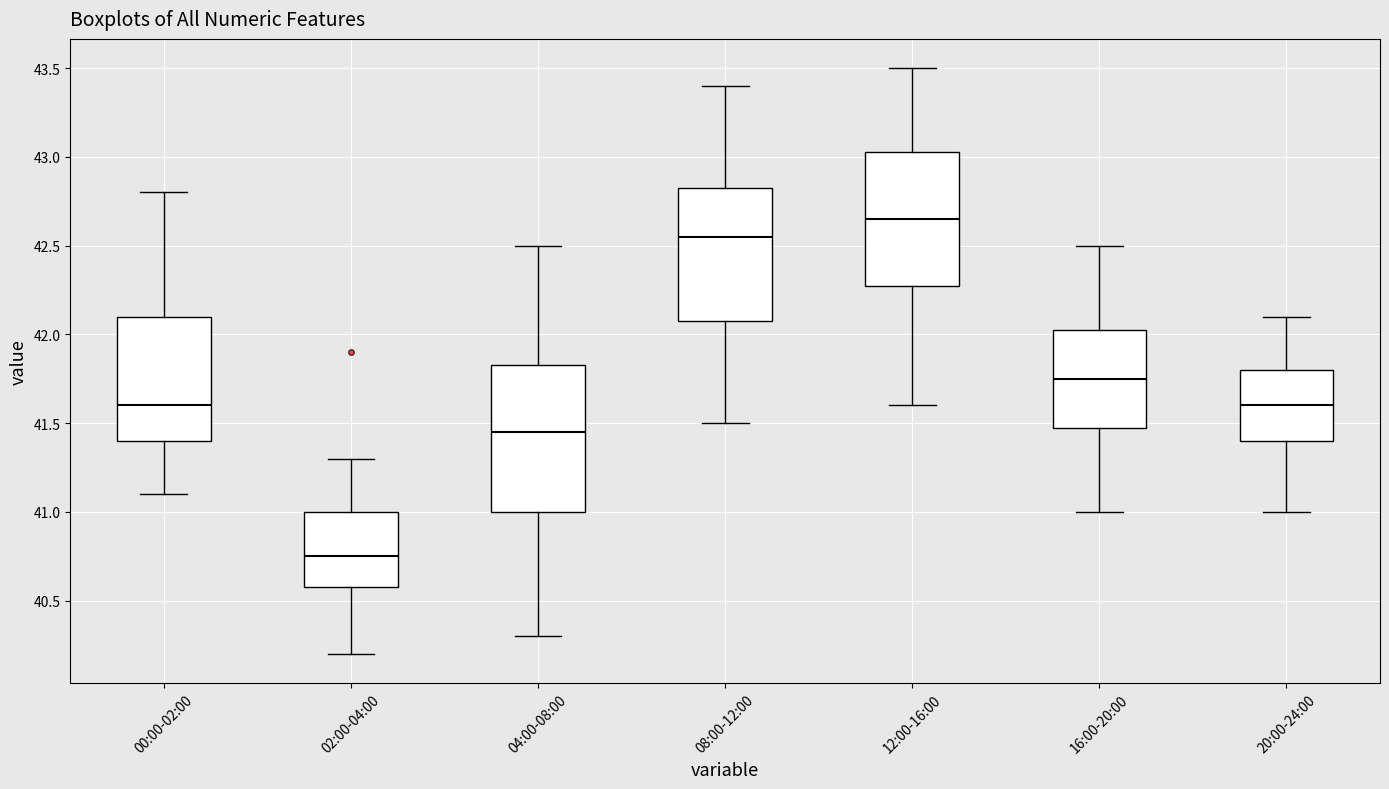

Comparing the boxes themselves (not the whiskers), which one is the tallest?

04:00-08:00